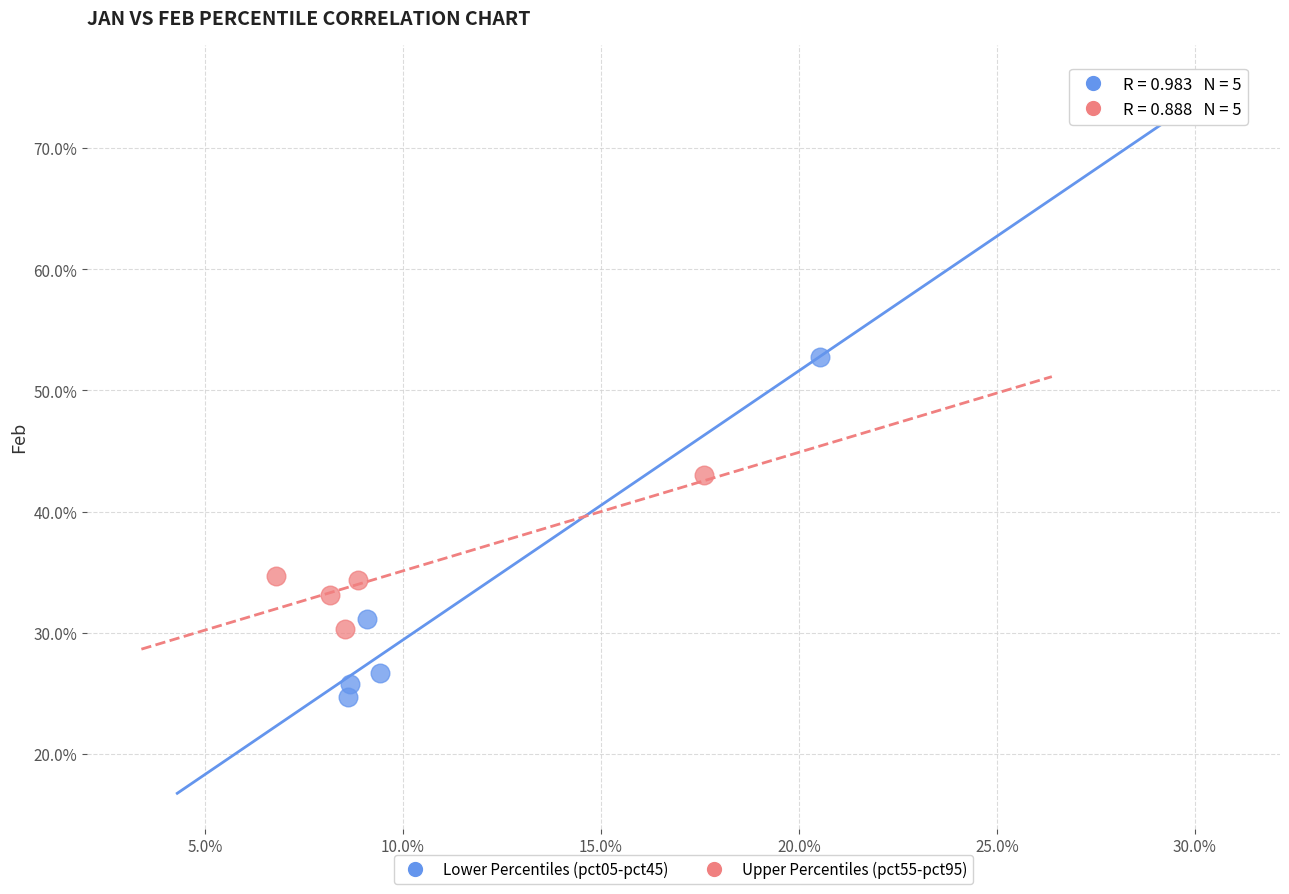

What are all the series names shown in the legend?

Lower Percentiles (pct05-pct45), Upper Percentiles (pct55-pct95)